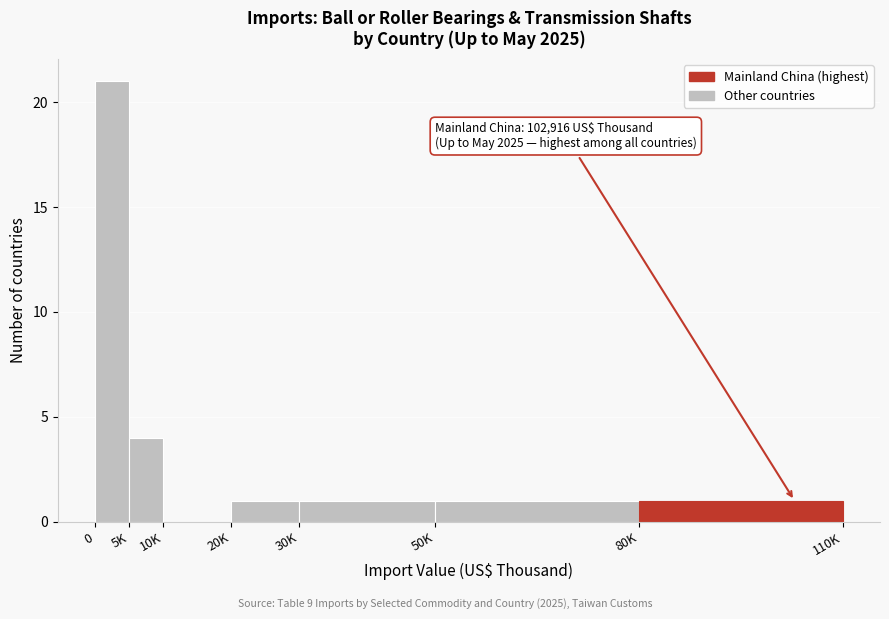

Reading left to right, what are all the values shown in this chart?

0=21	5K=4	10K=0	20K=1	30K=1	50K=1	80K=1